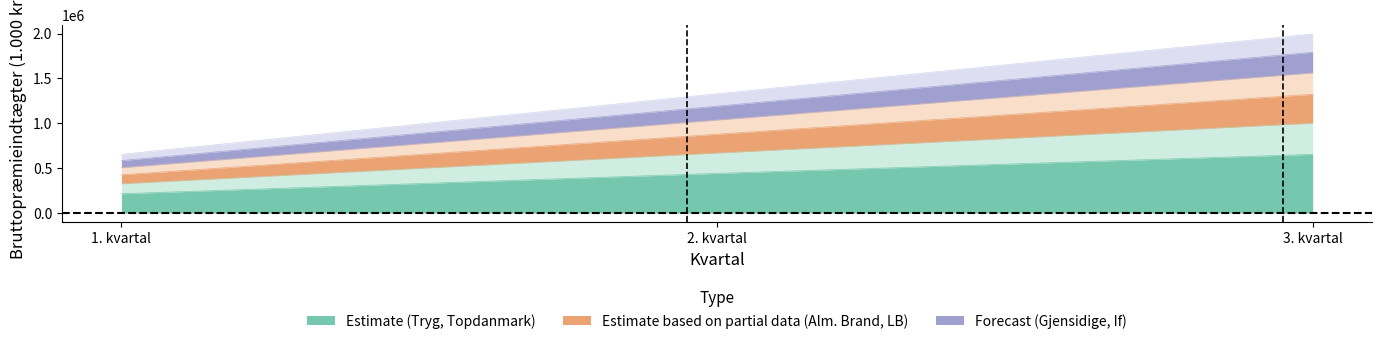

Does the chart display data point markers on the line(s)?

No